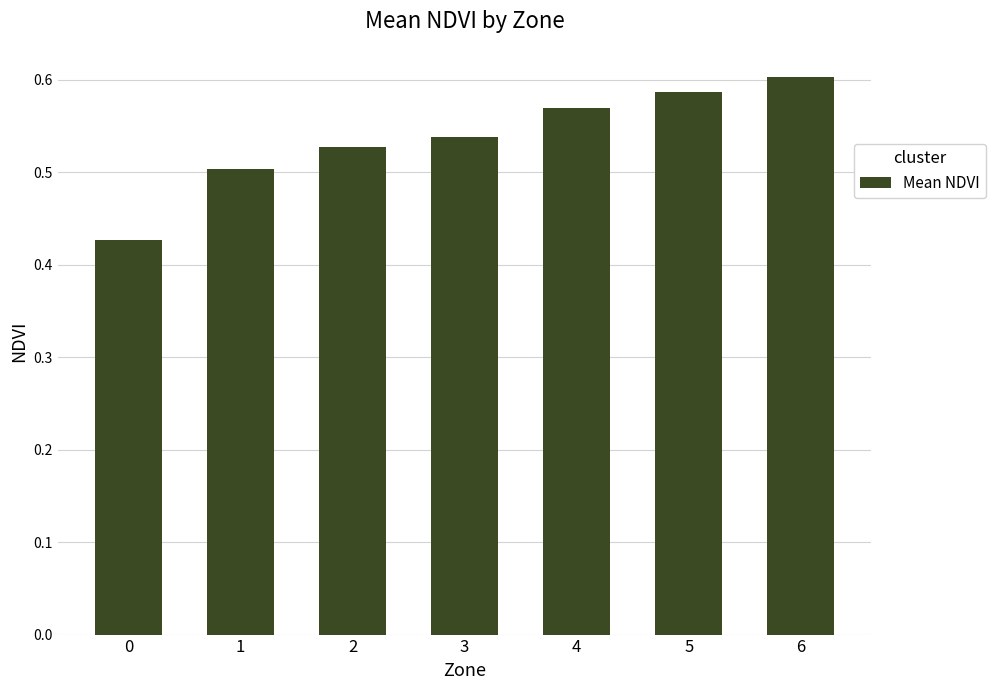

What is the sum of all values?

3.8